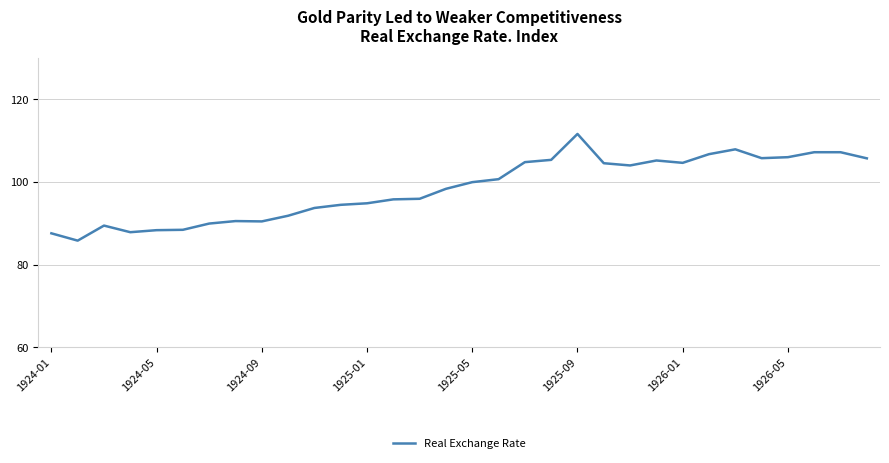

What is the maximum value shown in the chart?

111.6